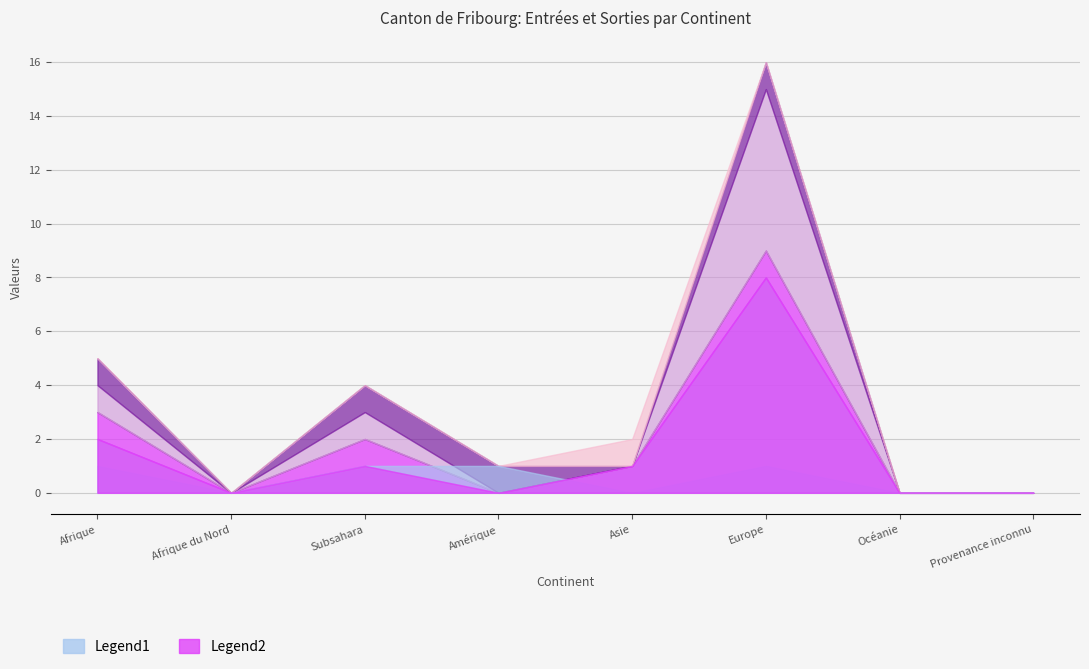

Does the chart display data point markers on the line(s)?

No